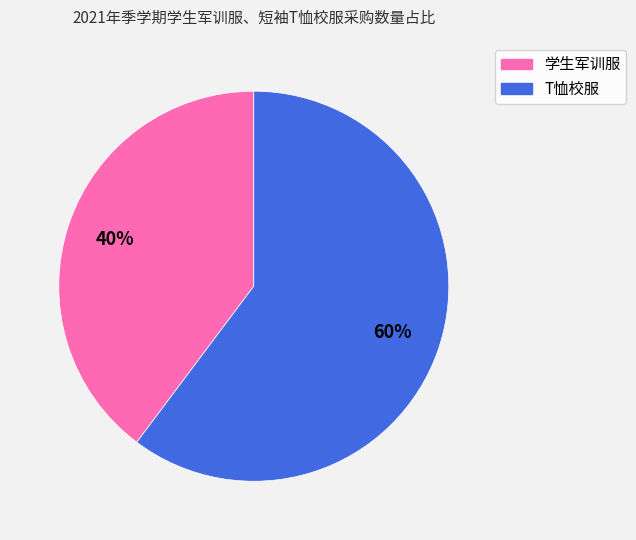

Does T恤校服 account for over 50% of the chart?

Yes